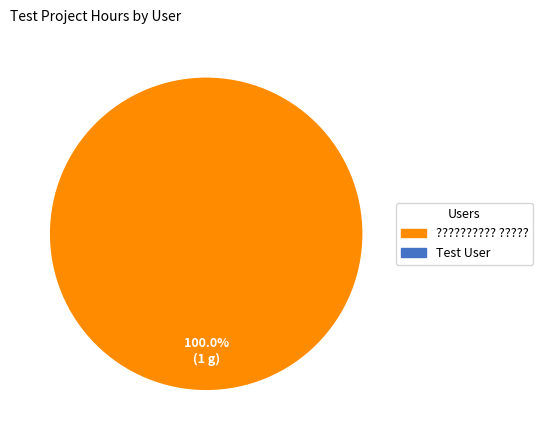

Is there any slice that represents more than half of the pie?

Yes